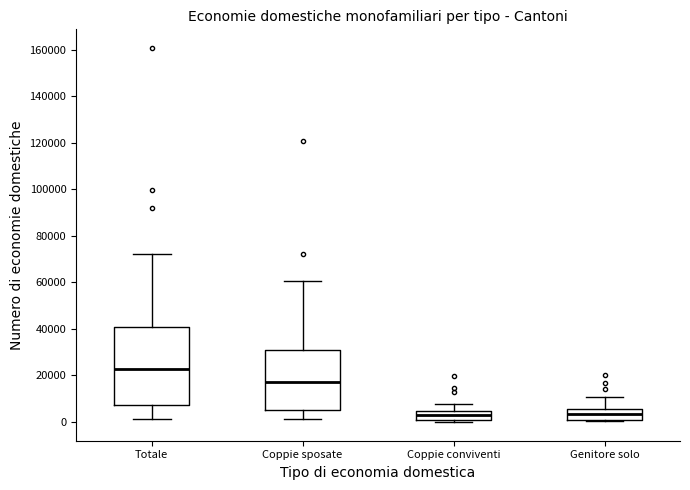

Reading left to right, read every box against the y-axis: the position of its median line, the range the box covers, and the ends of its whiskers. The values are not printed on the chart, so give them approximately, as read against the axis.

Totale: median 24000, box 8000 to 40000, whiskers 2000 to 72000
Coppie sposate: median 18000, box 6000 to 30000, whiskers 2000 to 60000
Coppie conviventi: median 4000 (inside the box), box 0 to 4000, whiskers 0 (just below the box's lower edge) to 8000
Genitore solo: median 4000, box 0 to 6000, whiskers 0 (just below the box's lower edge) to 10000